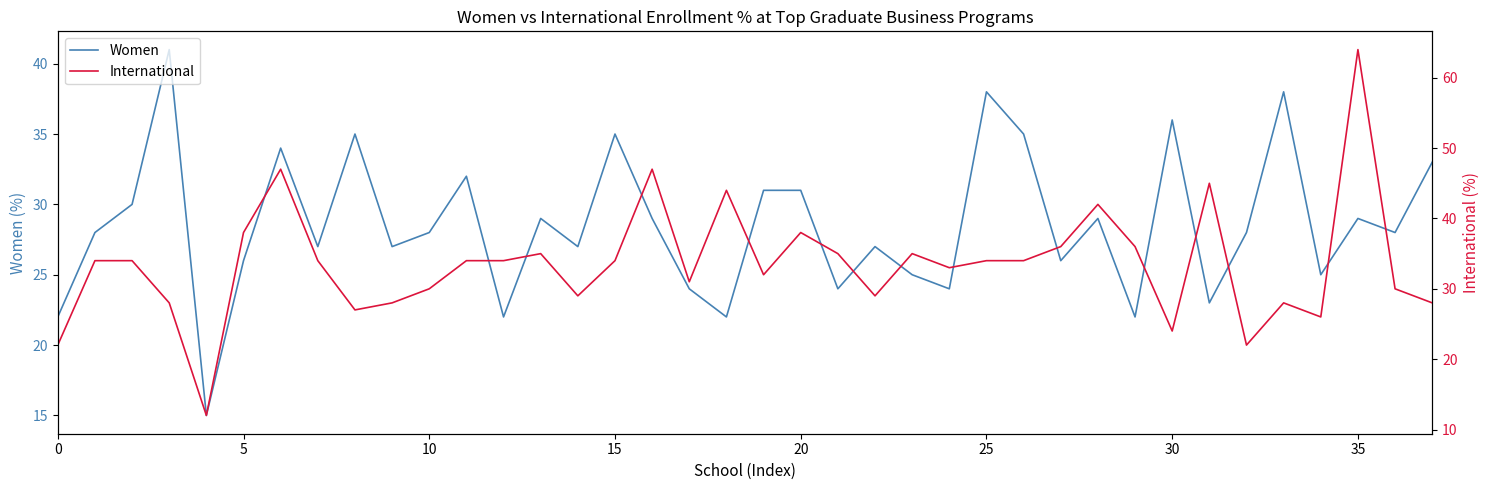

How many lines are shown in the chart?

2